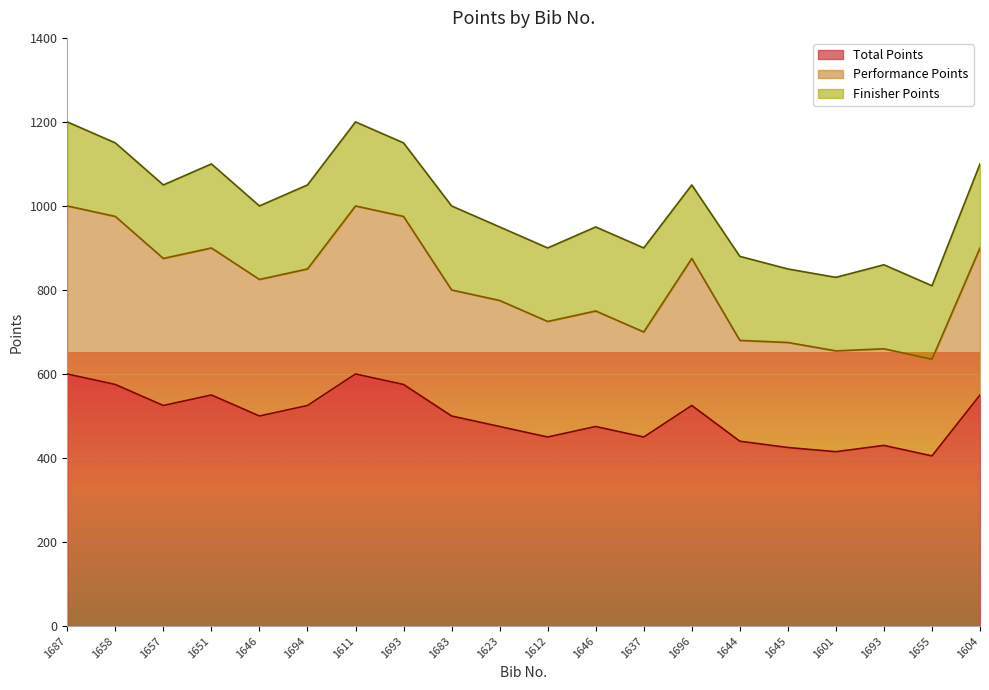

Which category has the lowest value across all series?

1655